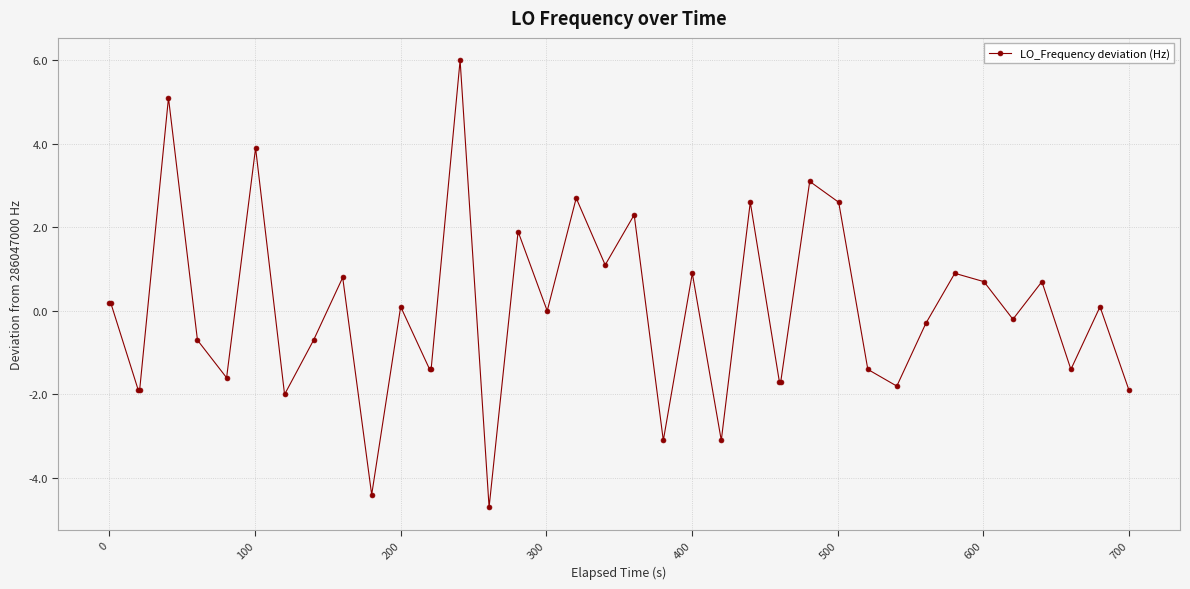

True or false: the data has more than 1 interior local peaks.

True